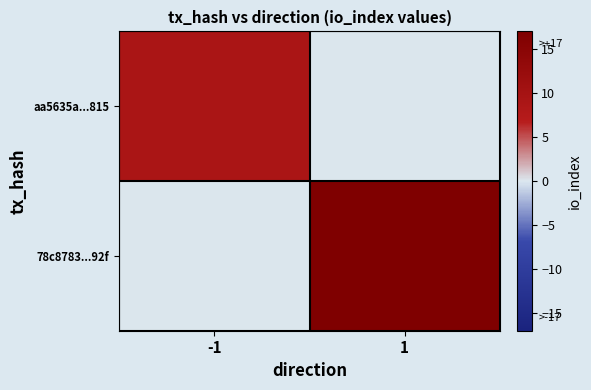

List the series in order of their peak value, lowest first.

aa5635a...815, 78c8783...92f